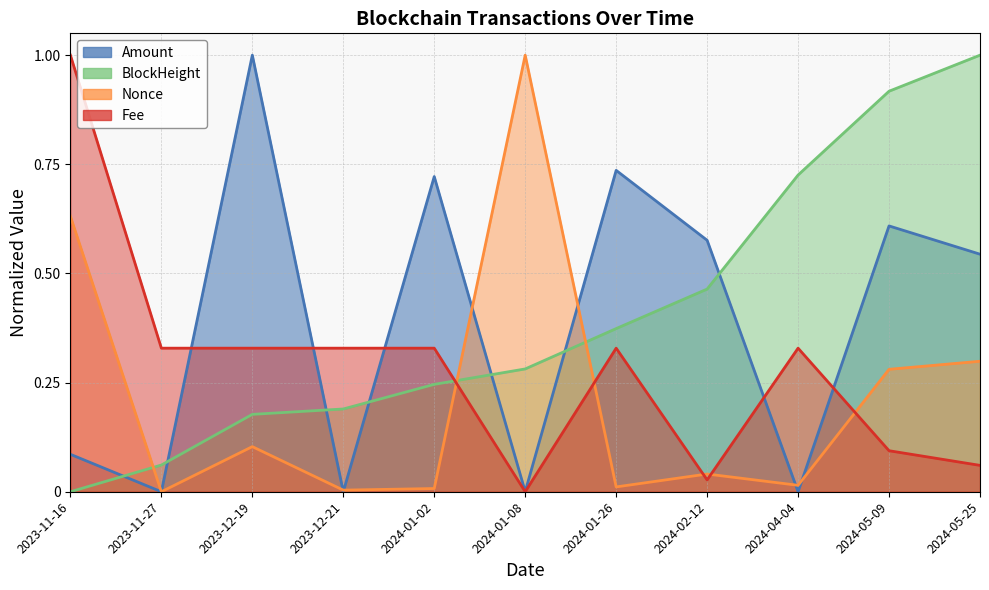

Which series has the widest spread of values?

BlockHeight